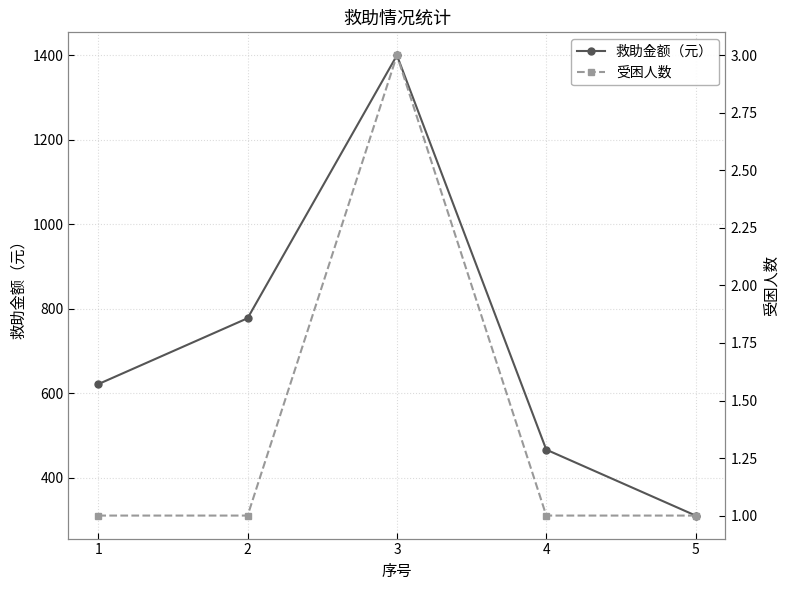

True or false: 救助金额（元） and 受困人数 intersect in this chart.

False